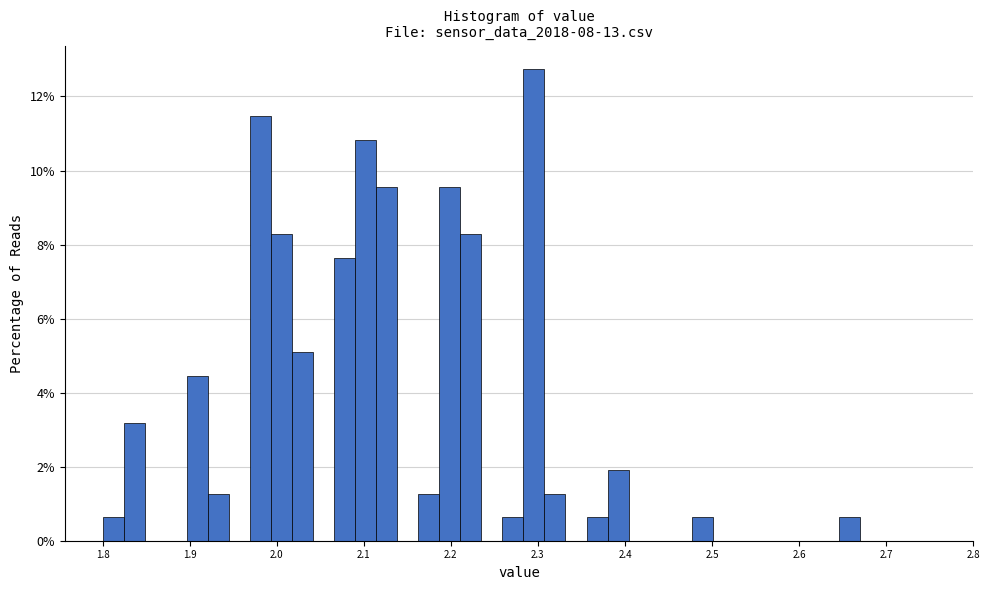

Around what value on the x-axis is the tallest bar? Give the approximate position of its centre, as read against the axis.

2.30